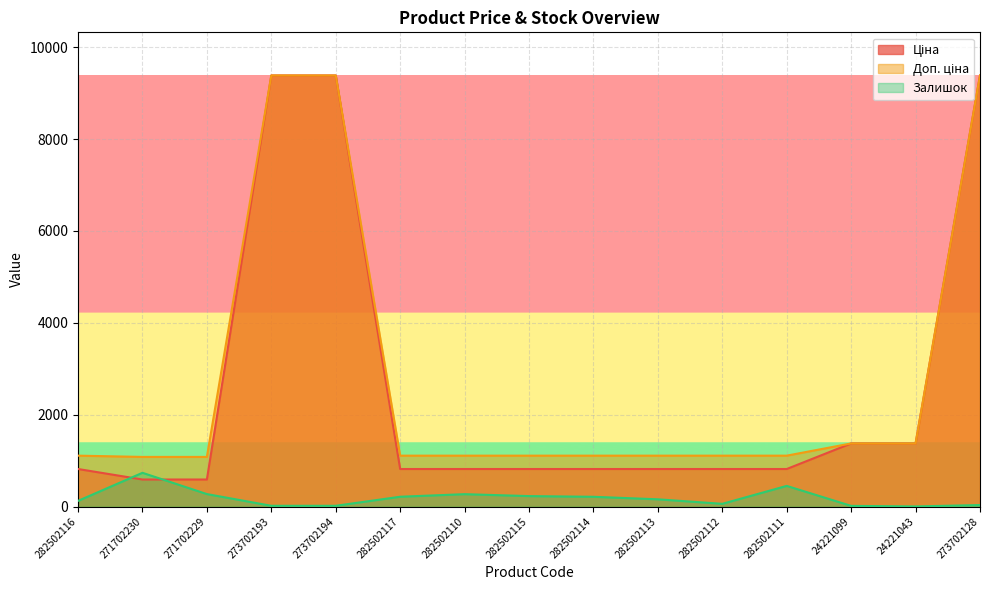

What is the sum of all Ціна values?

38630.5